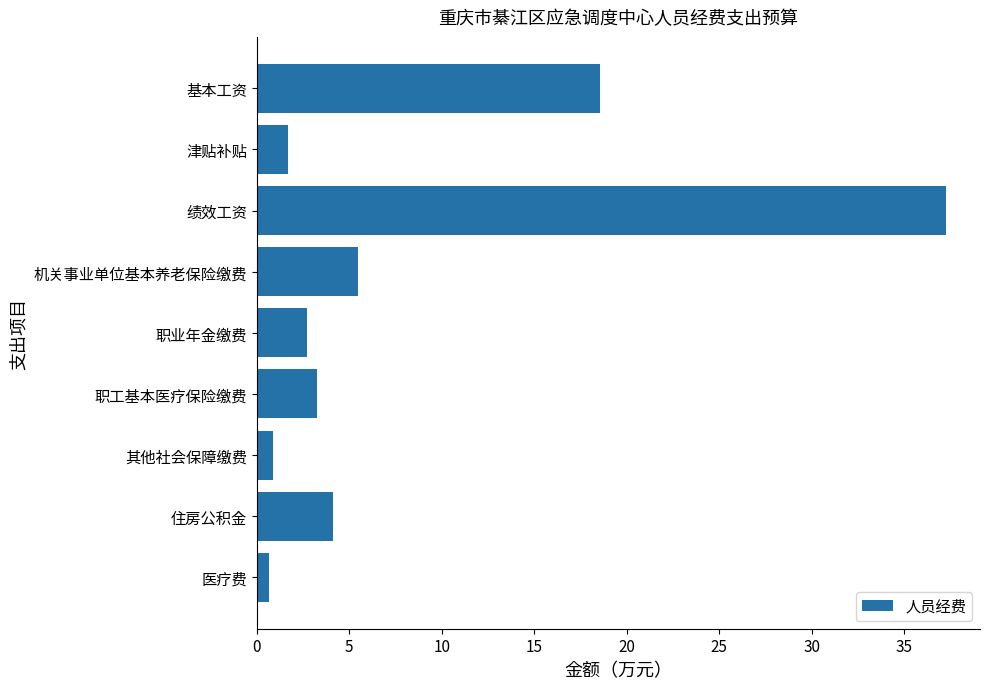

At which label is the value closest to 18?

基本工资